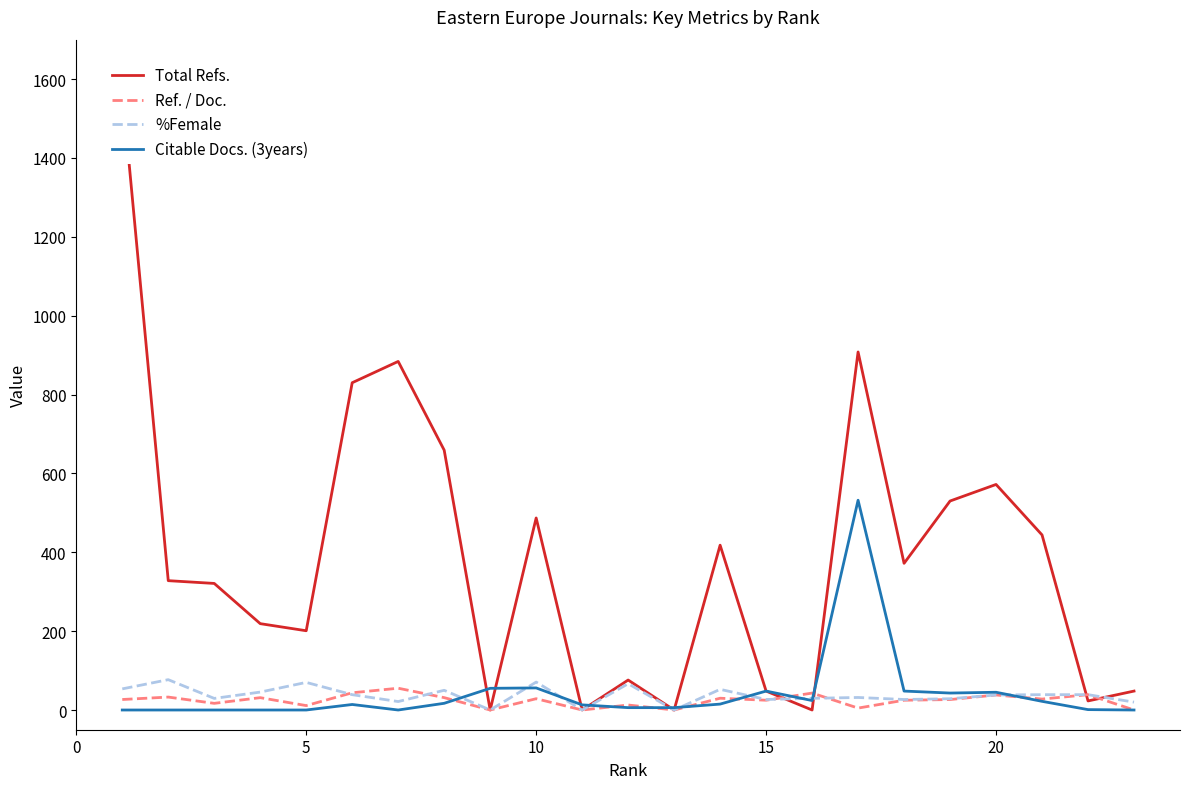

What is the maximum value for Citable Docs. (3years)?

532.0